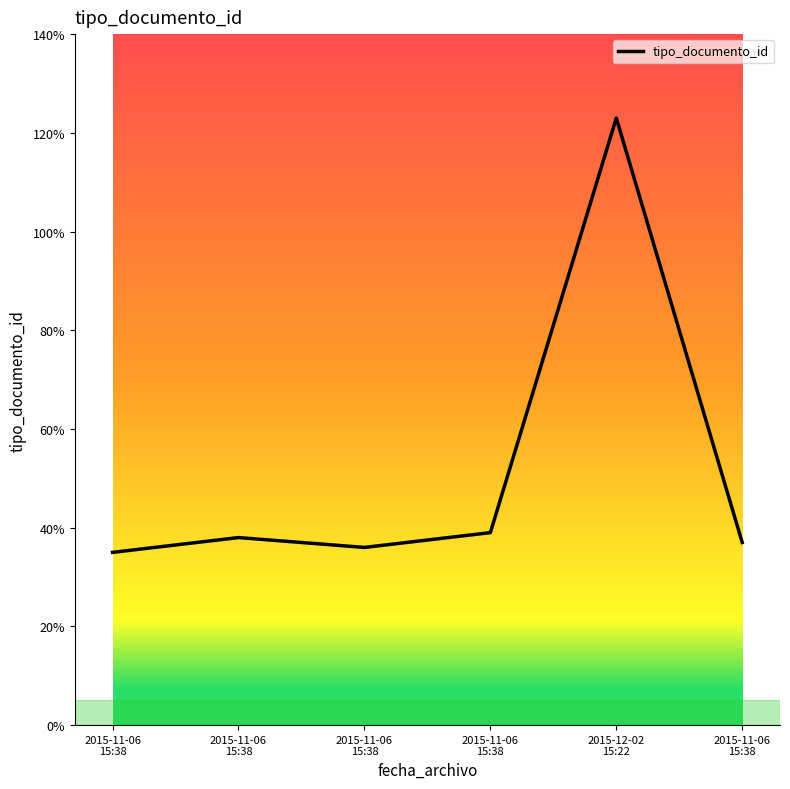

How many series are shown in this chart?

1